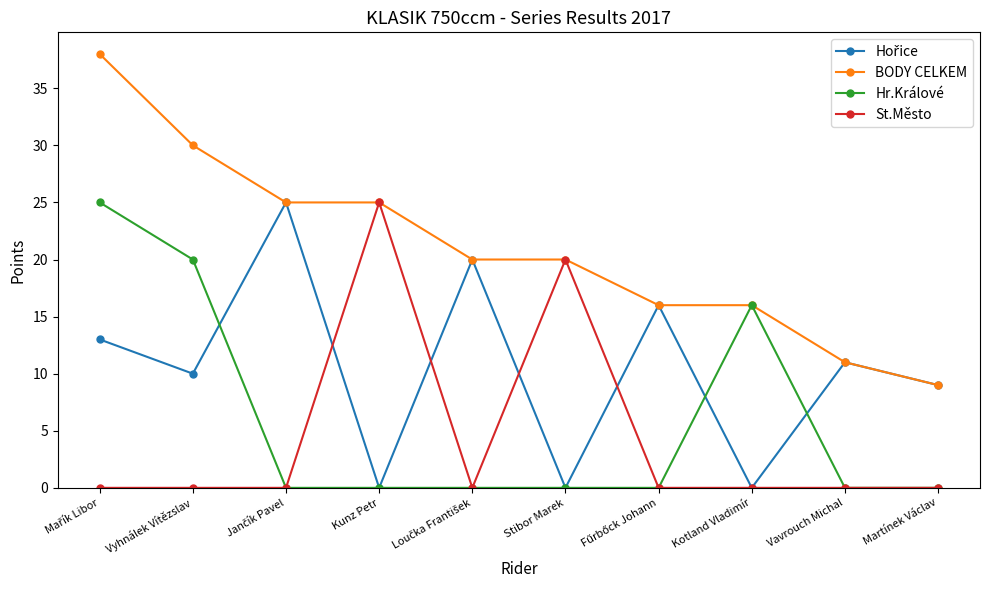

What is the maximum value for St.Město?

25